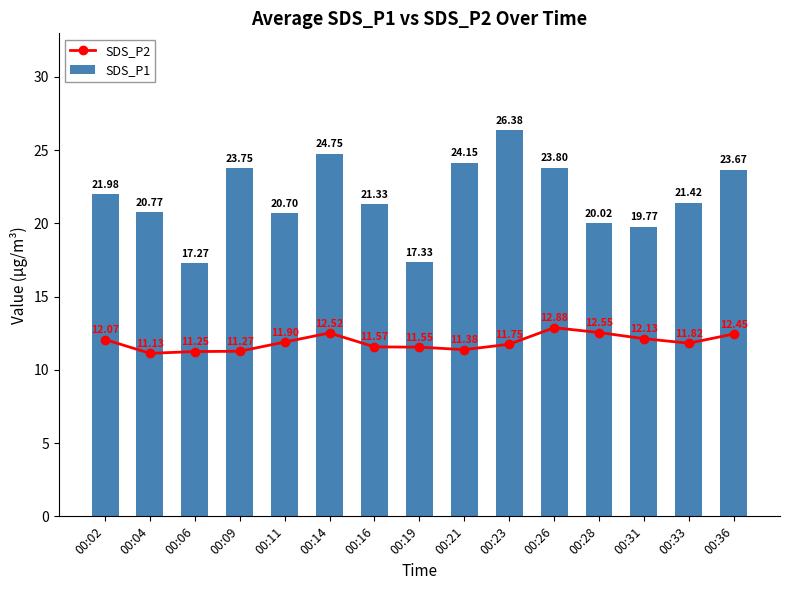

What are all the series names shown in the legend?

SDS_P2, SDS_P1